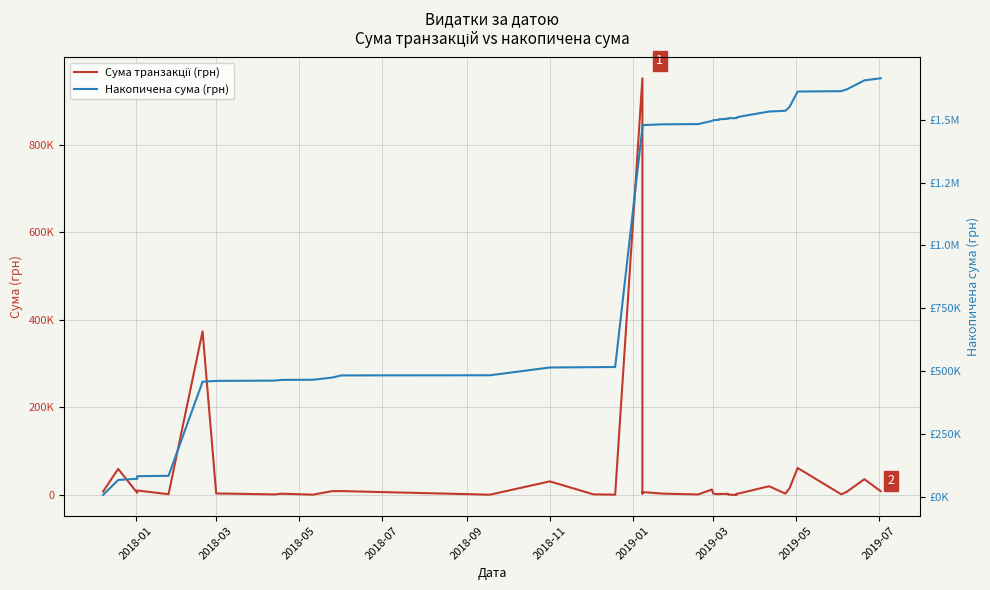

List the series in order of their peak value, lowest first.

Сума транзакції (грн), Накопичена сума (грн)